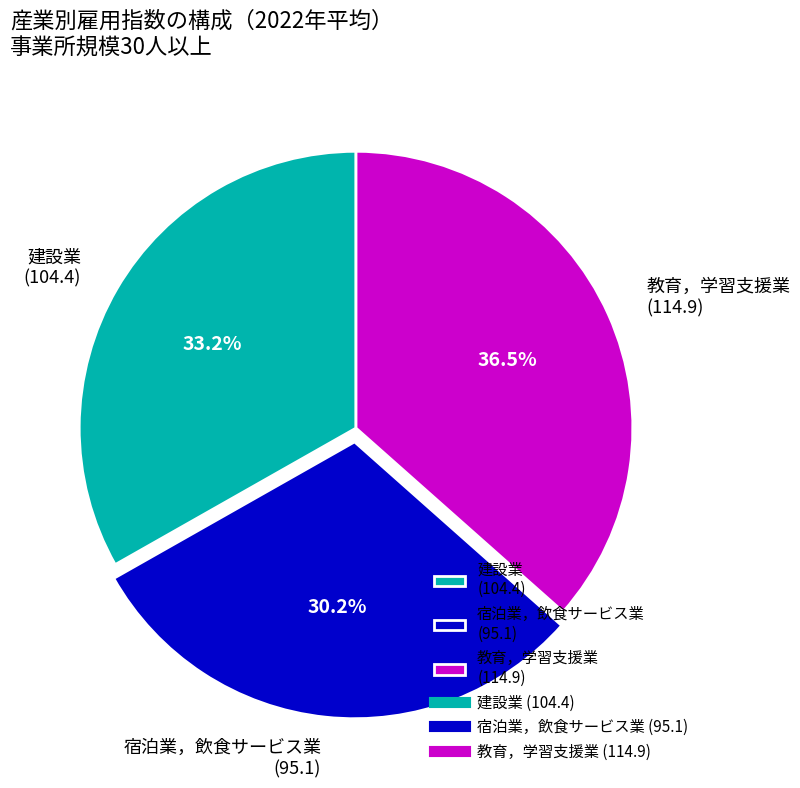

Count the number of slices in the pie.

3